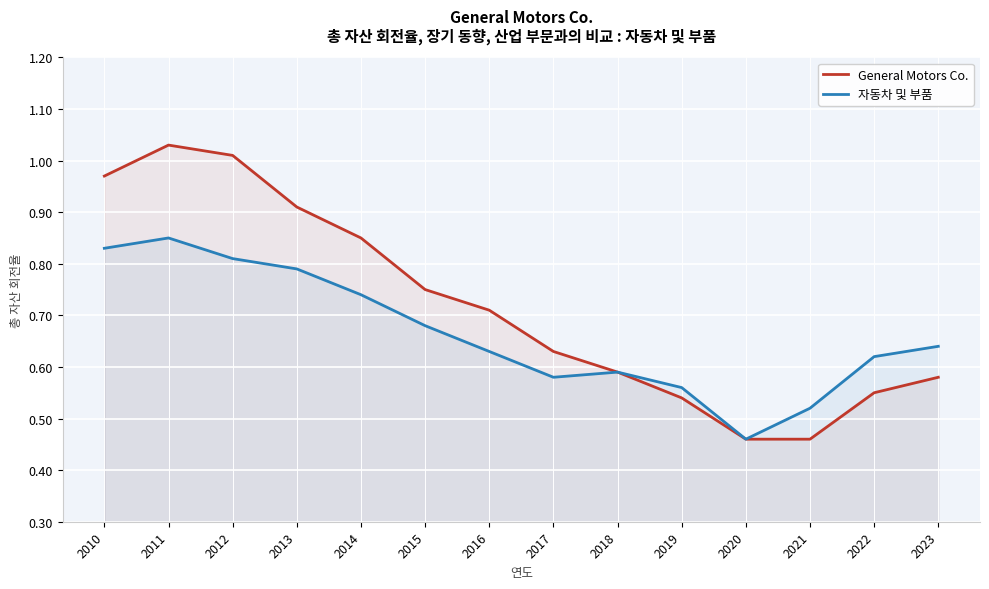

Rank the series by their maximum value, from lowest to highest.

자동차 및 부품, General Motors Co.